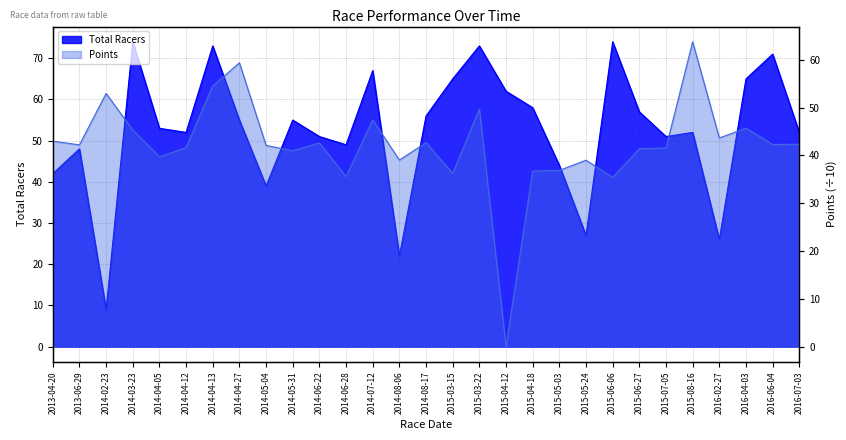

How many interior local peaks does the Points series have?

9